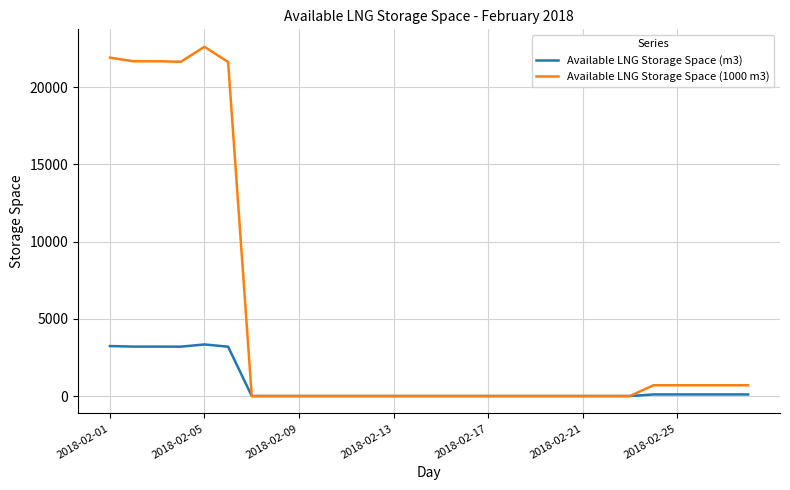

Count the number of data series in this chart.

2